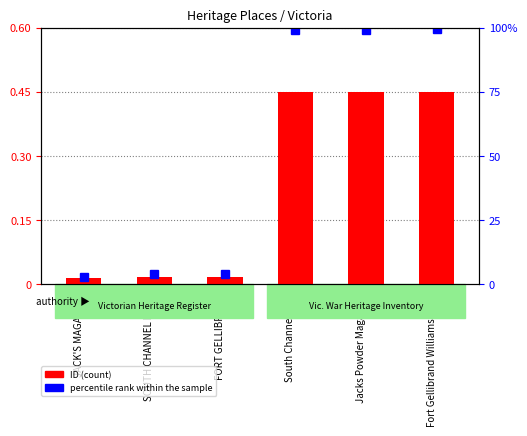

Reading left to right, what are all the values shown in this chart?

JACK'S MAGAZINE=0.0	SOUTH CHANNEL FORT=0.0	FORT GELLIBRAND=0.0	South Channel Fort=0.4	Jacks Powder Magazine=0.4	Fort Gellibrand Williamstown=0.5